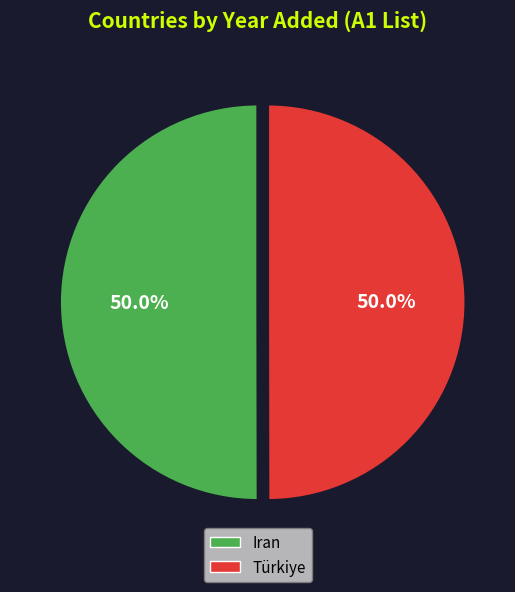

What is the ratio of the value at Türkiye to the value at Iran?

1.0